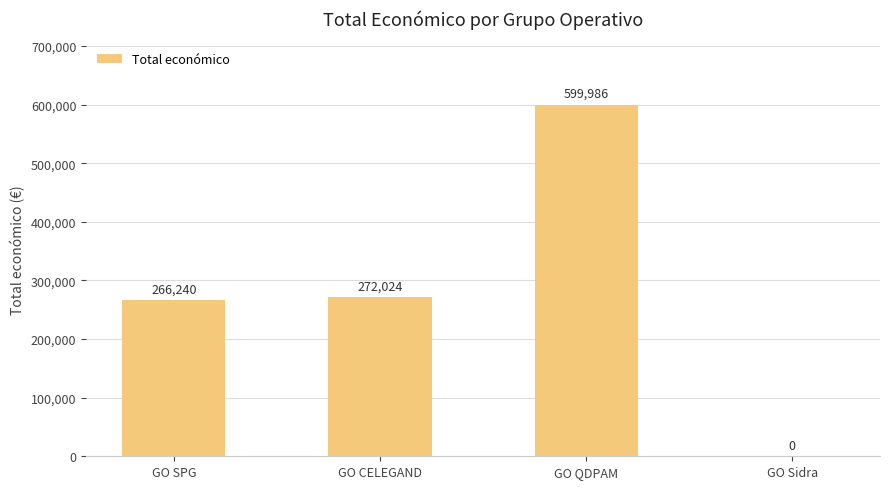

What is the change in value from GO SPG to GO Sidra?

-266240